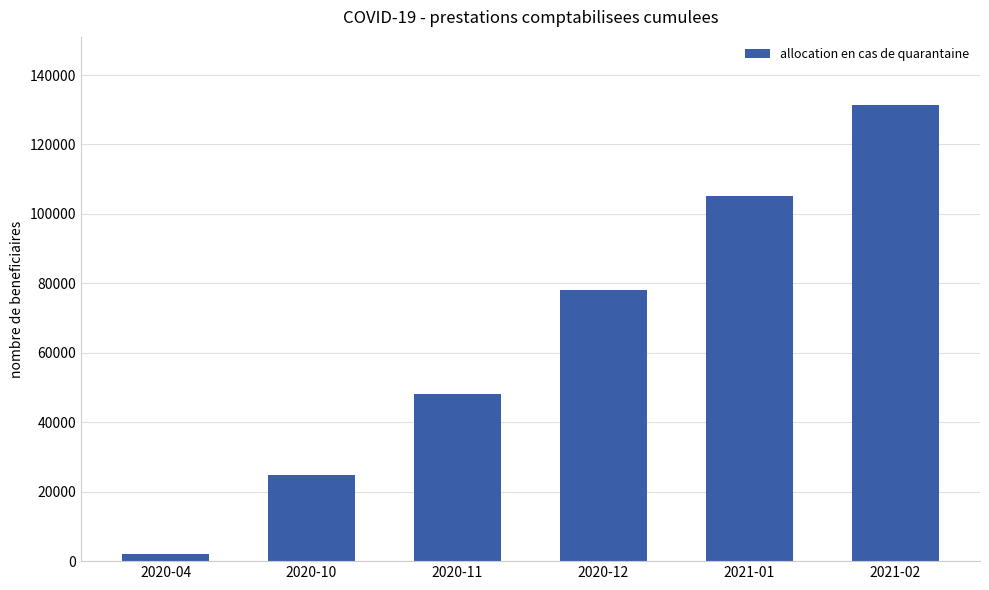

Reading left to right, what are all the values shown in this chart?

2020-04=1990	2020-10=24810	2020-11=48250	2020-12=78100	2021-01=105020	2021-02=131290